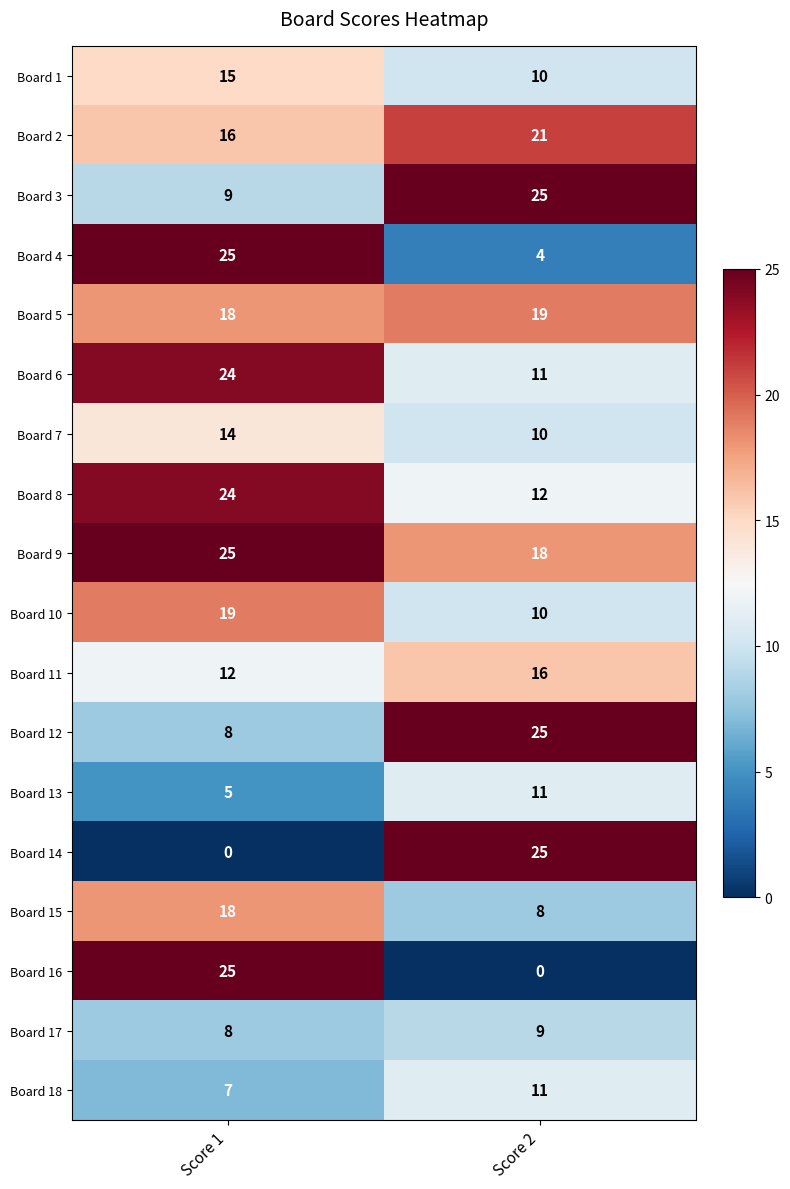

Where is Board 10 nearest to the value 14?

Score 2